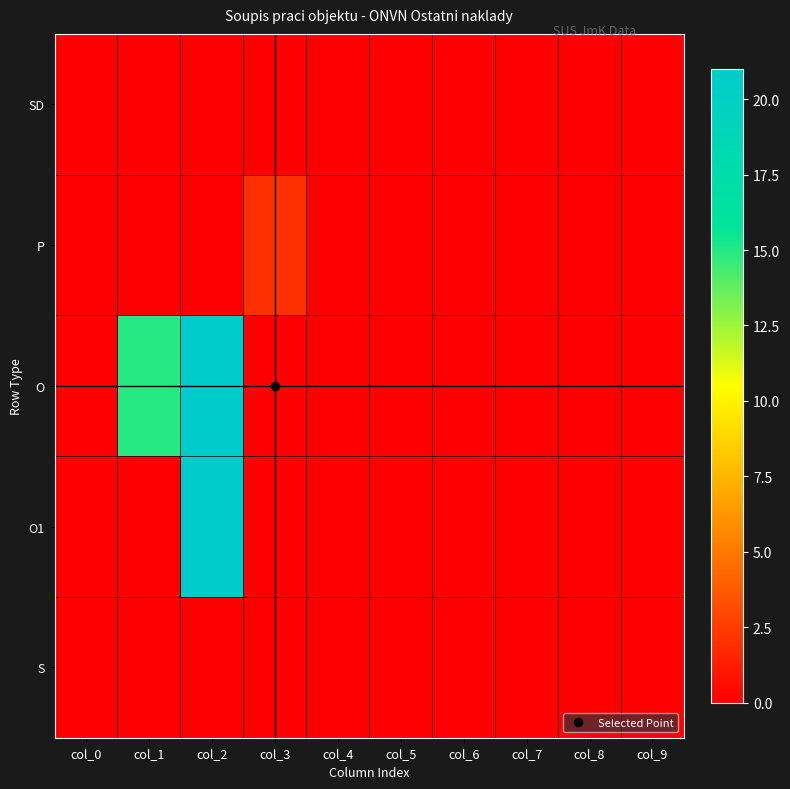

Which series has the largest range (max minus min)?

O